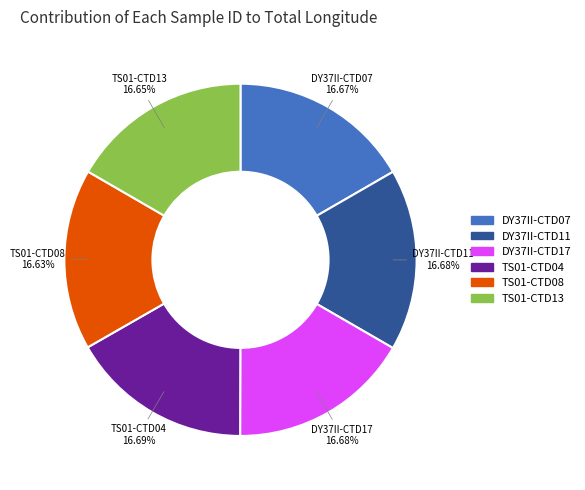

What is the ratio of the value at DY37II-CTD17 to the value at DY37II-CTD07?

1.0